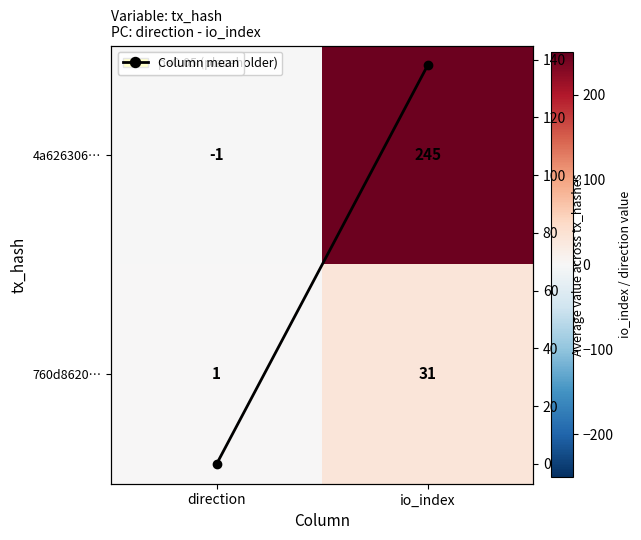

At which category is the sum across all series the highest?

io_index